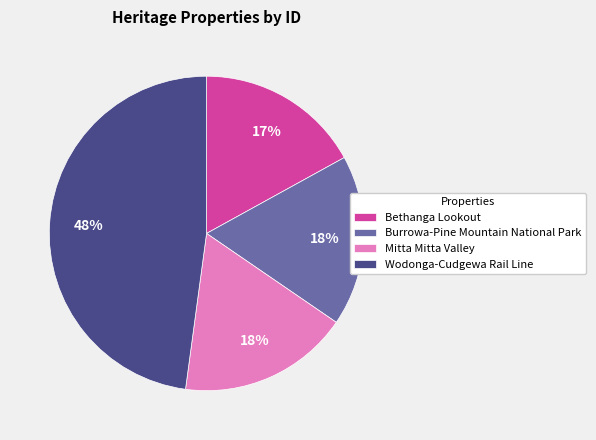

Which has a higher value, Bethanga Lookout or Burrowa-Pine Mountain National Park?

Burrowa-Pine Mountain National Park